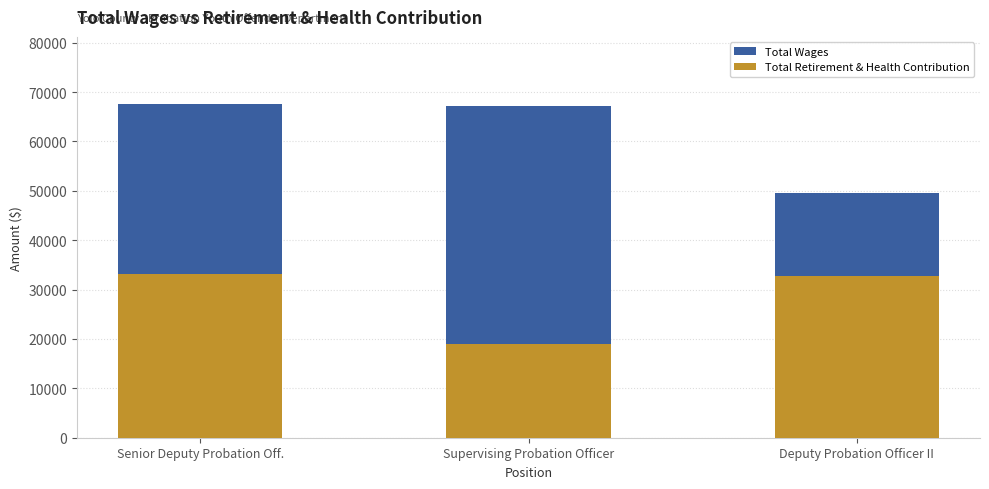

Reading left to right, transcribe all the data shown in this chart.

Total Wages: 67649	67162	49625
Total Retirement & Health Contribution: 33073	18924	32831